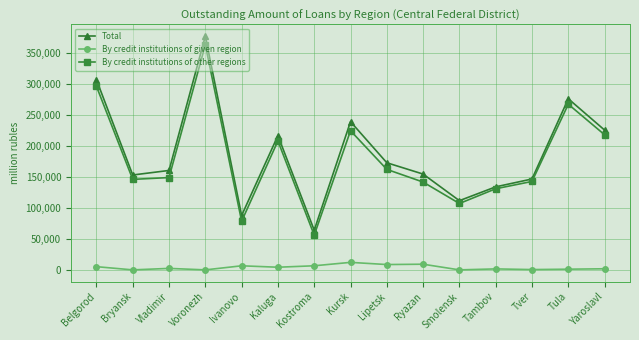

Which series changed the most between Kursk and Tver?

Total